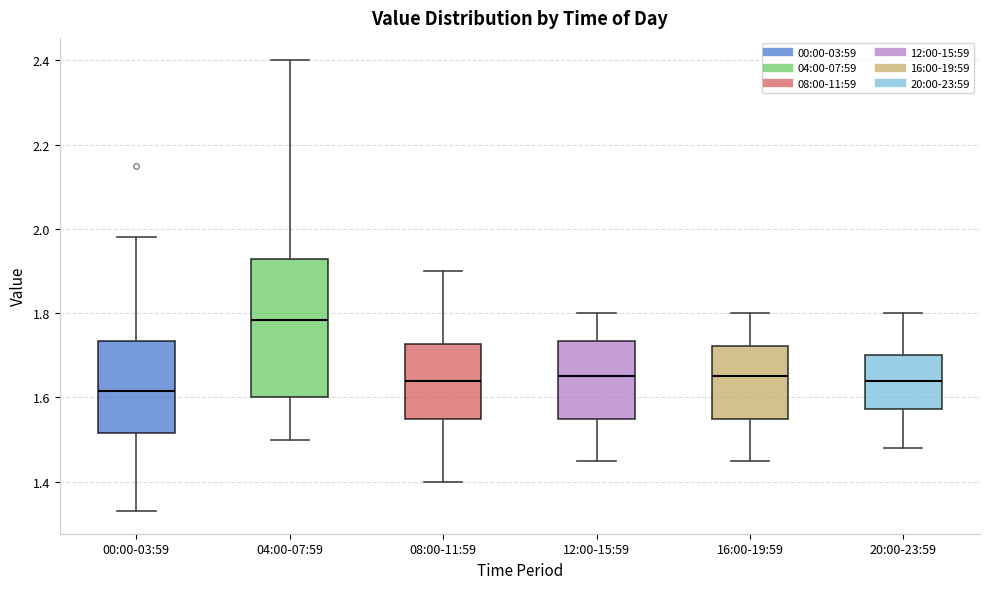

Where is the lower edge of the box for 00:00-03:59 on the y-axis? The values are not printed on the chart, so give them approximately, as read against the axis.

1.52